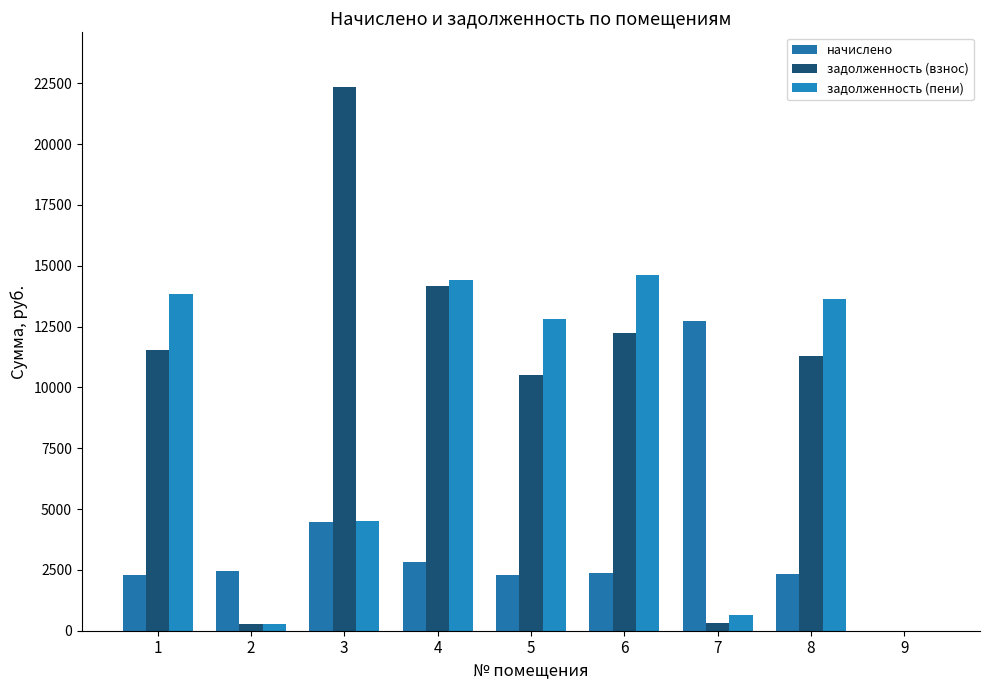

What is the difference between the highest and lowest values at 6?

12249.4